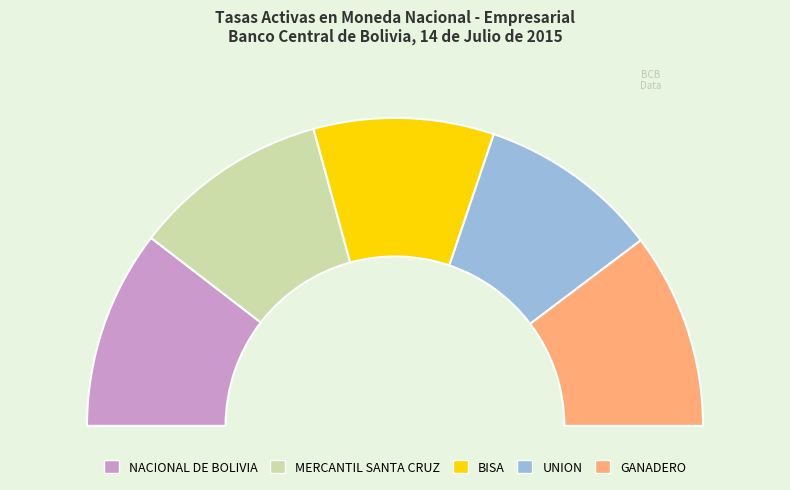

Which slice is the largest?

NACIONAL DE BOLIVIA